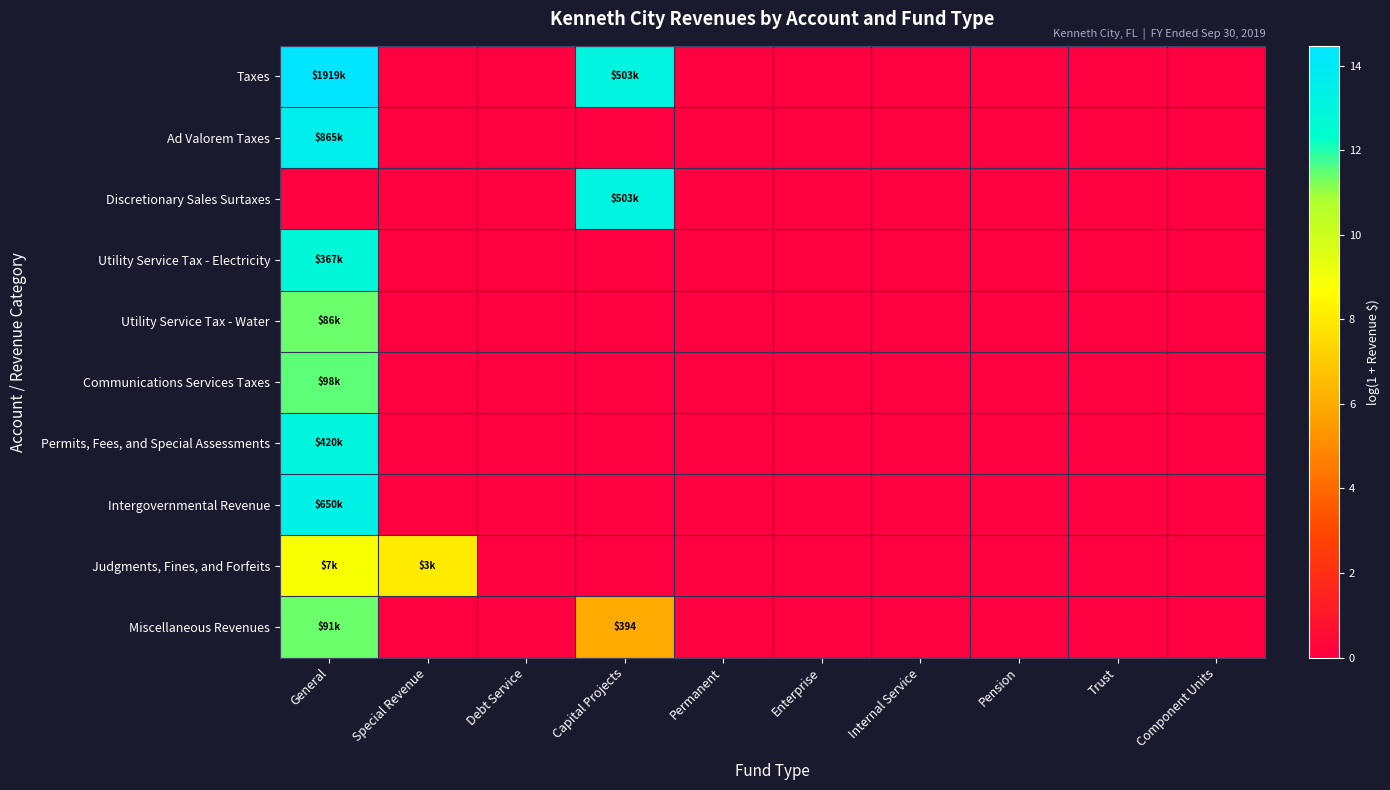

The Utility Service Tax - Water series shows 6.3 at Component Units. True or false?

False